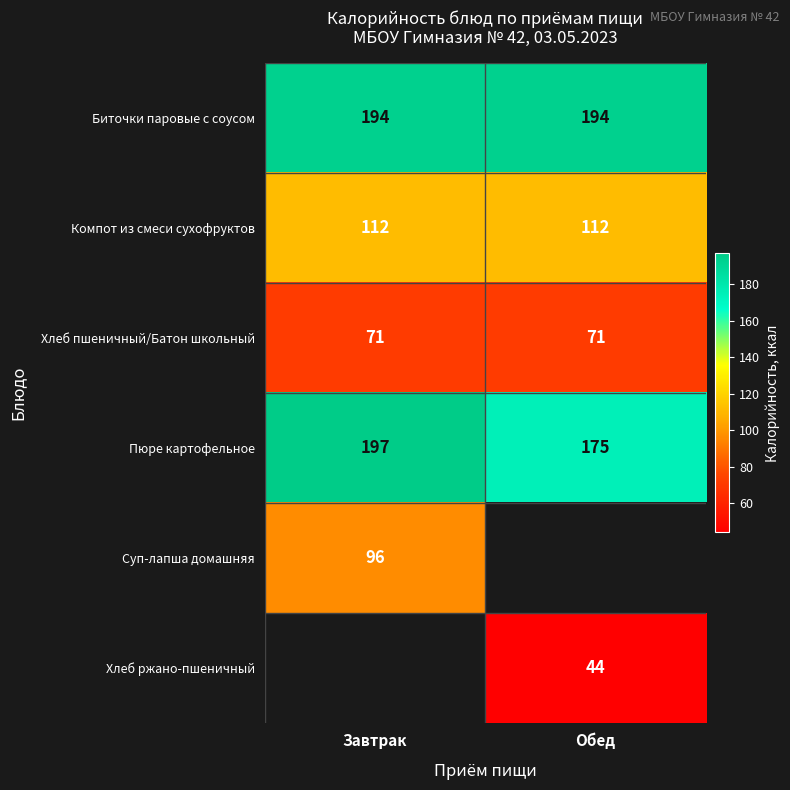

Is it true that Биточки паровые с соусом equals 300.2 at Обед?

False